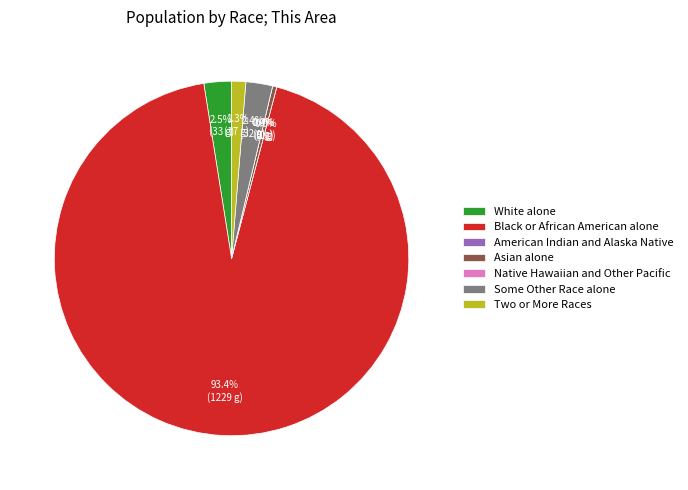

Is there any slice that represents more than half of the pie?

Yes